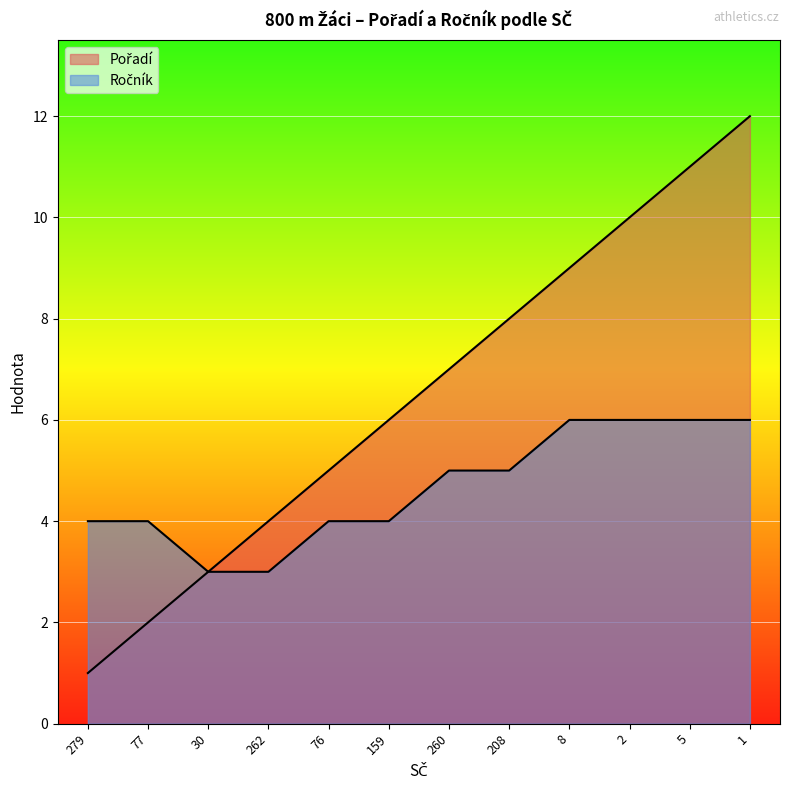

How many data points does each series have?

12